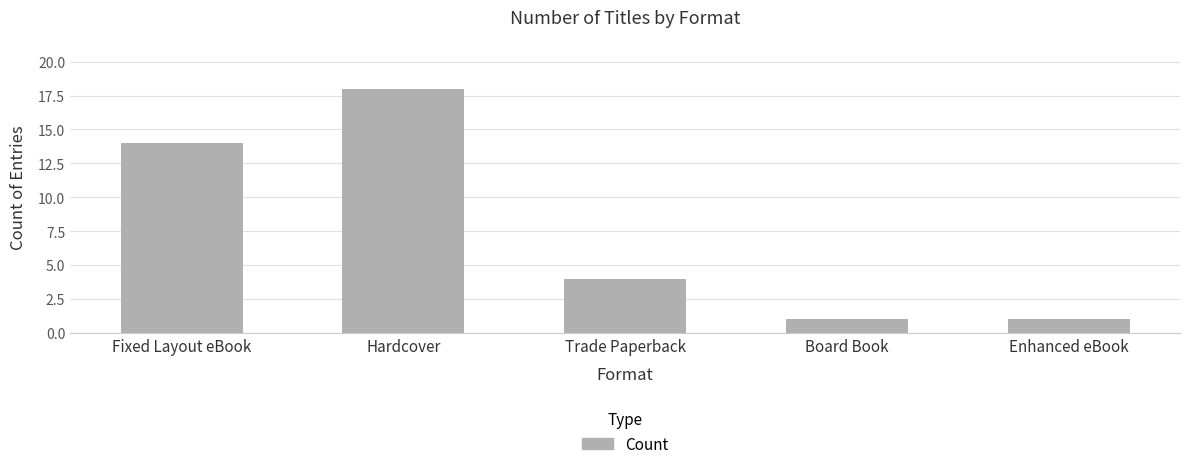

The value at Trade Paperback is 4. True or false?

True